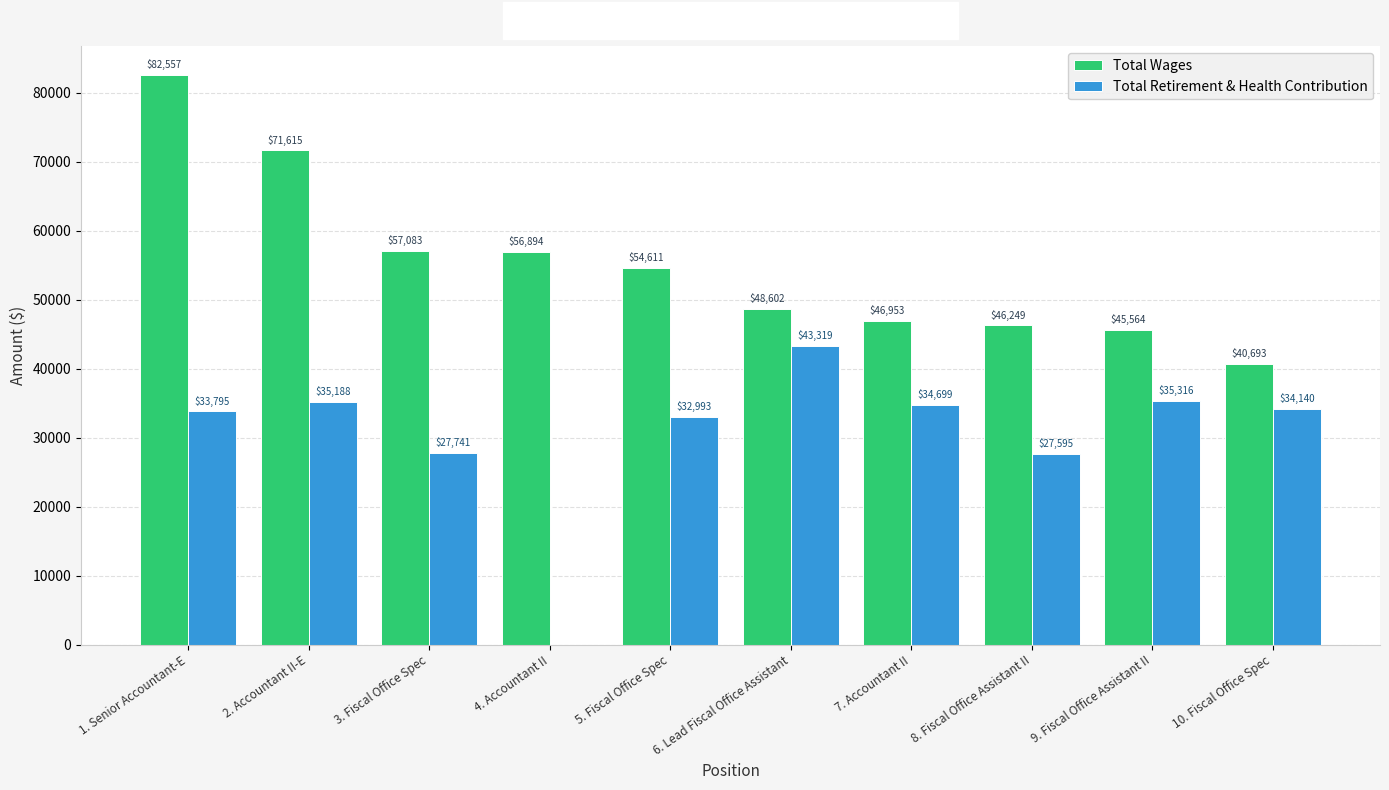

Are the bars horizontal?

No